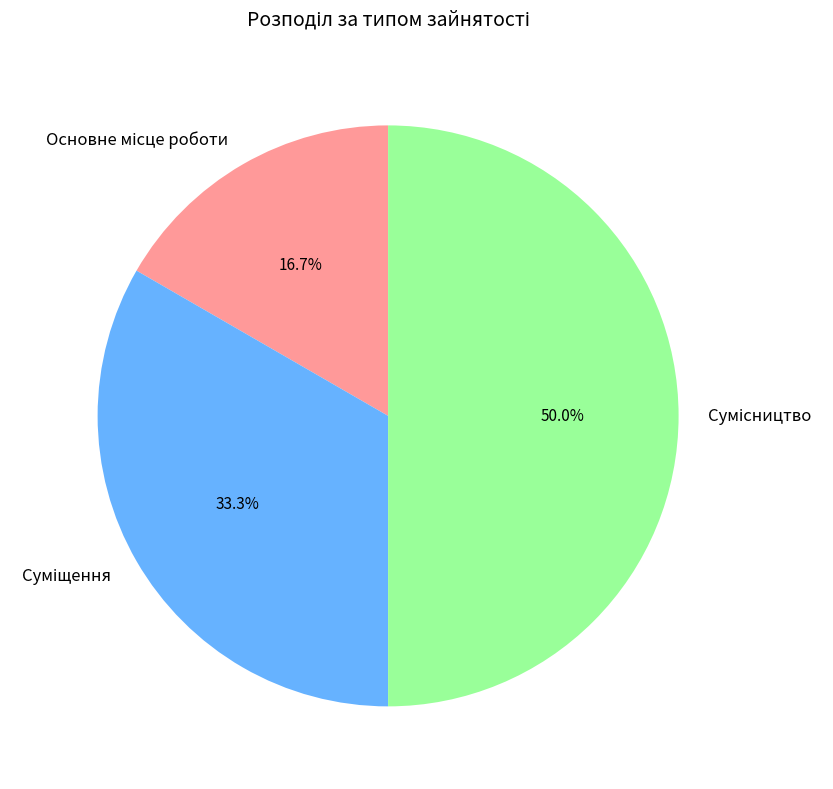

Is there a majority slice in this chart?

No